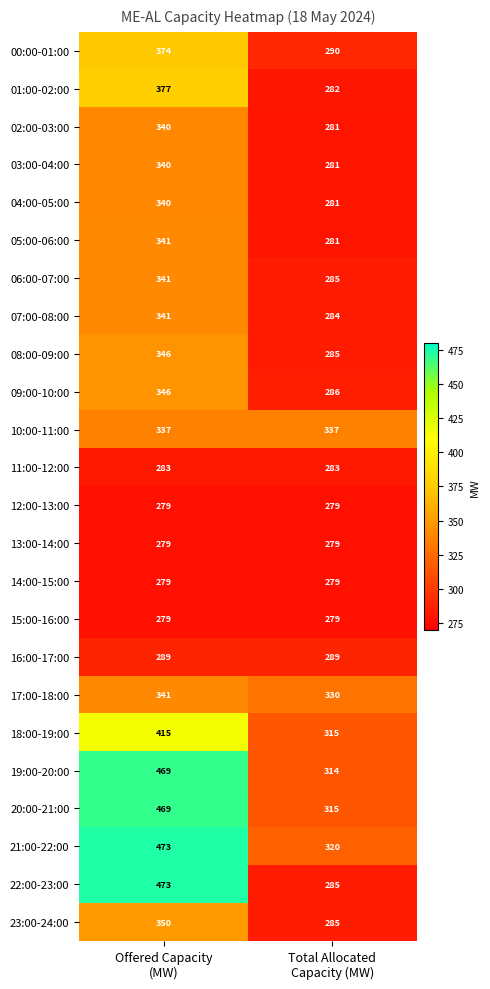

What is the minimum value for 02:00-03:00?

281